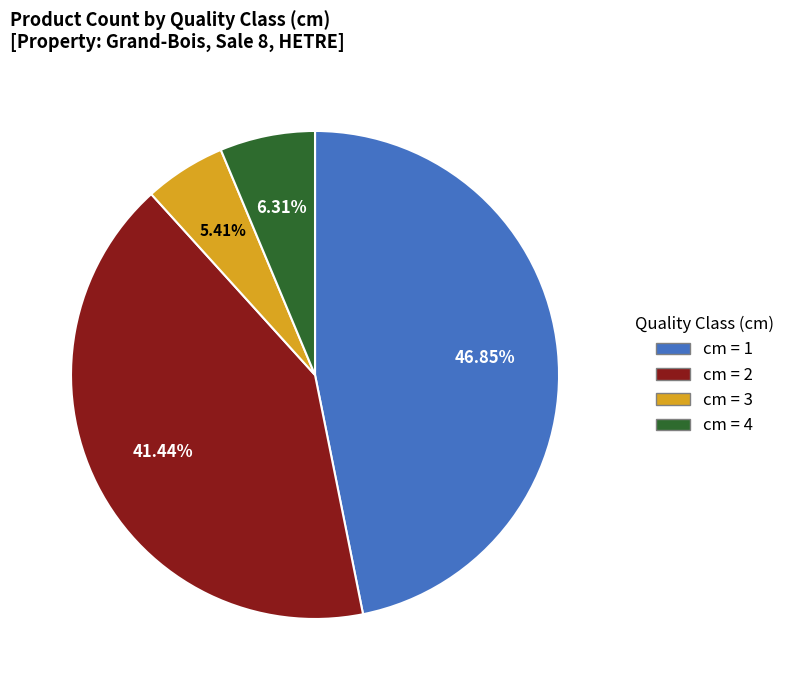

Count the number of slices in the pie.

4